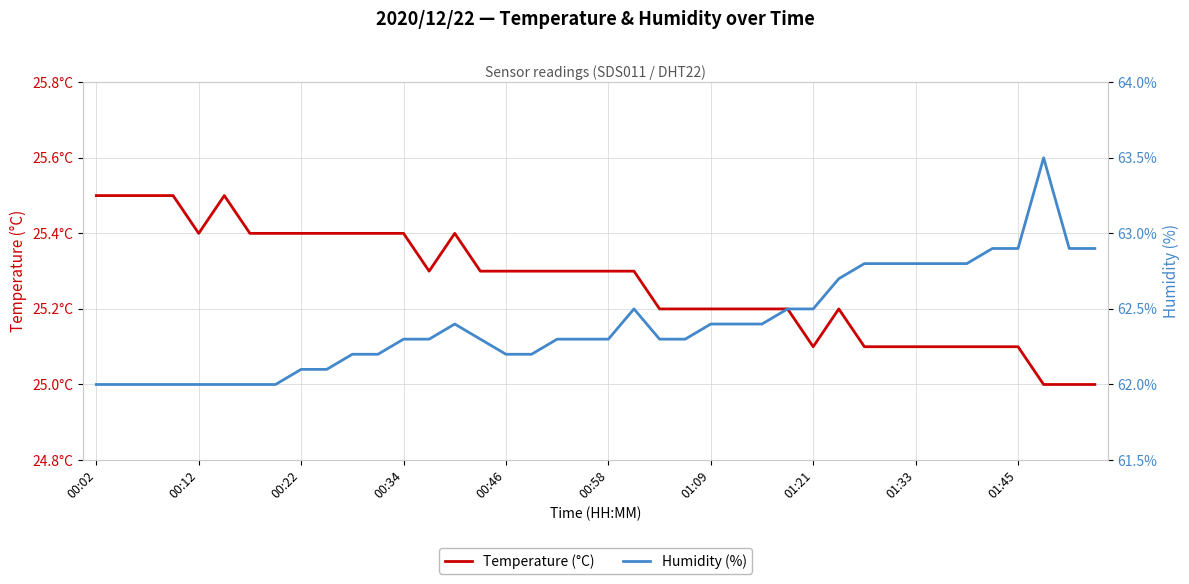

Which series changed the most between 00:02 and 00:34?

Temperature (°C)